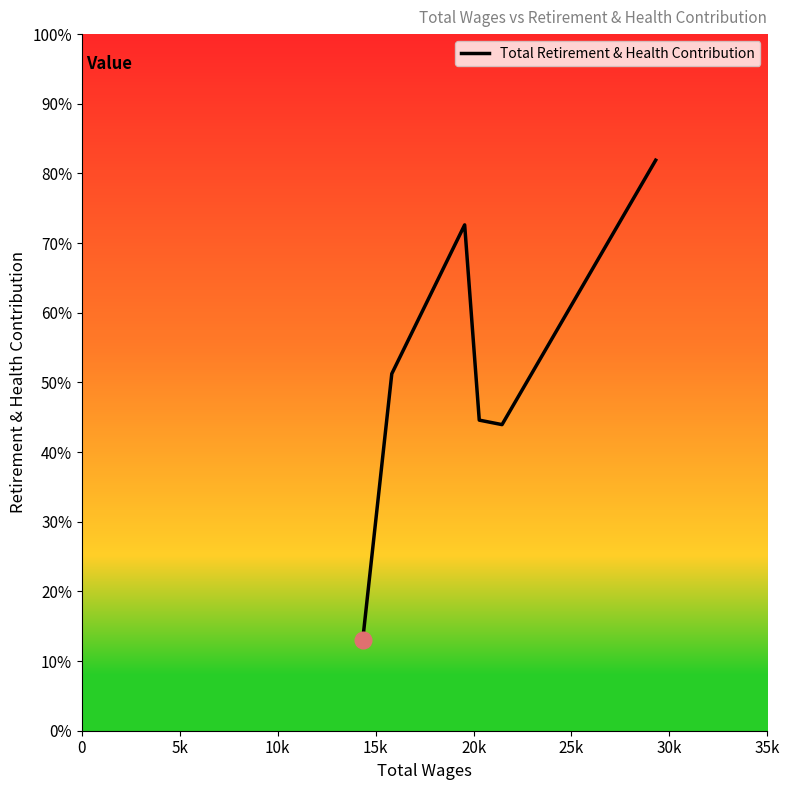

Is this an area chart (filled region under the line)?

No